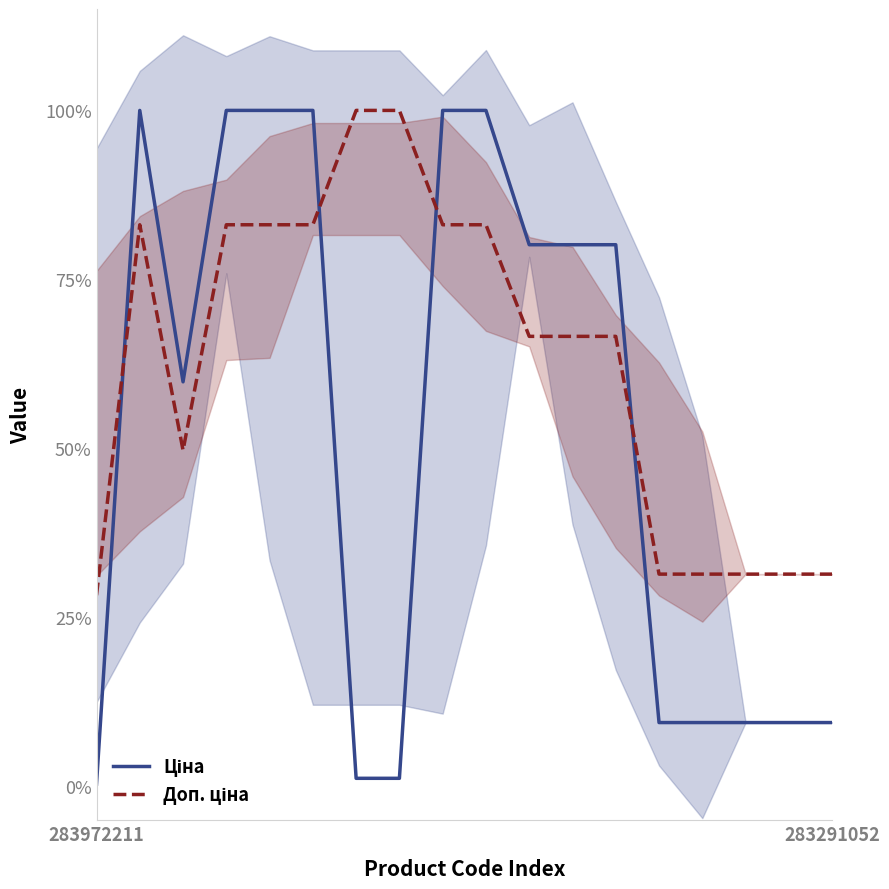

What value does the Ціна series have at 4?

1.0